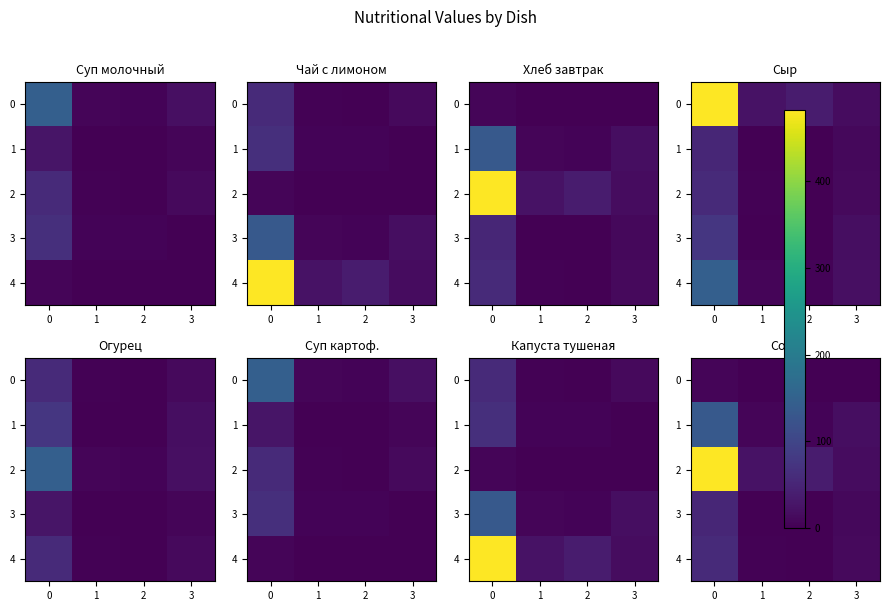

How many series are shown in this chart?

5